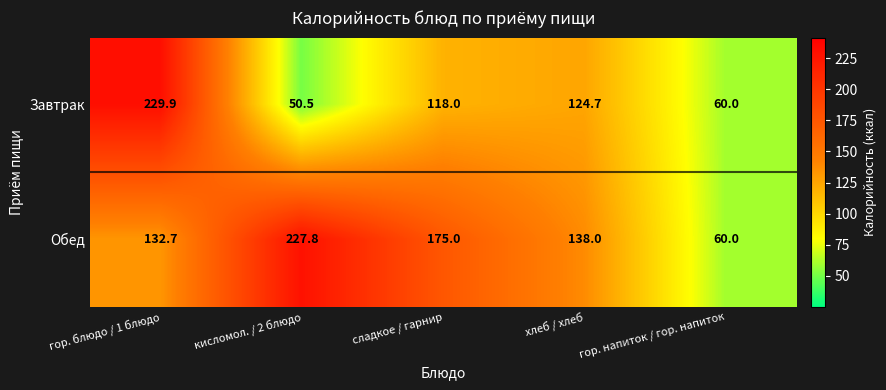

The value of Обед at сладкое / гарнир is 175.0. True or false?

True